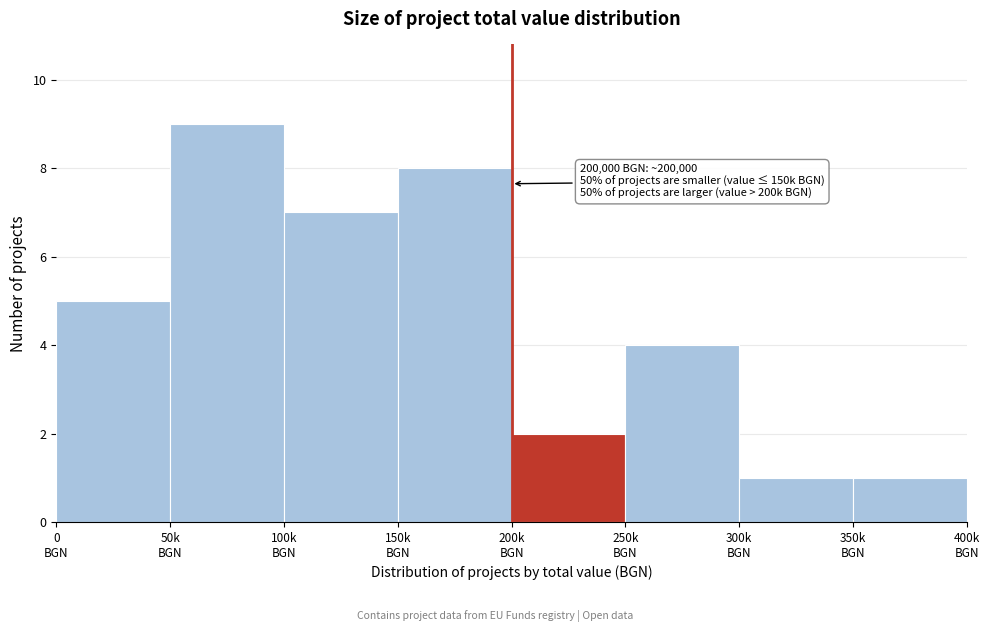

Reading left to right, transcribe all the data shown in this chart.

5	9	7	8	2	4	1	1